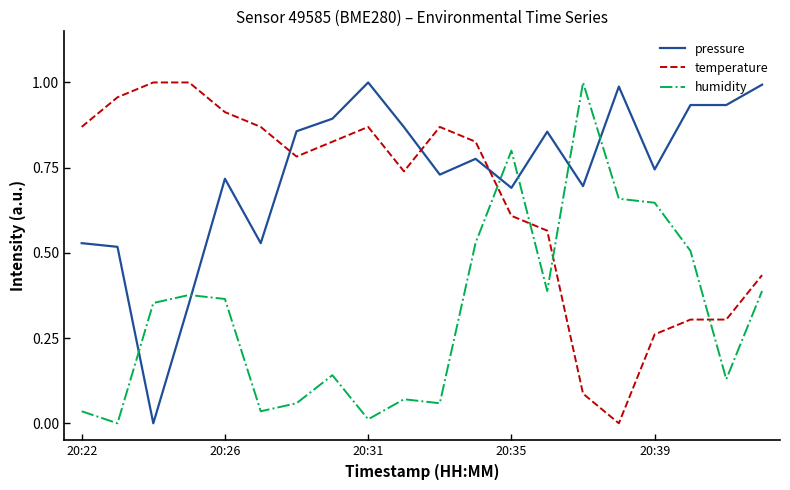

How many lines are shown in the chart?

3